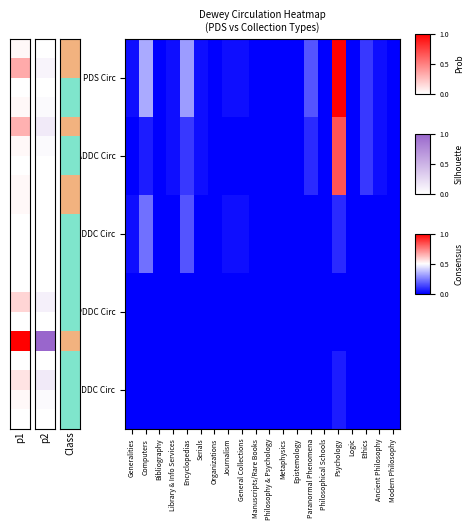

At which category does the chart reach its minimum across all series?

Bibliography